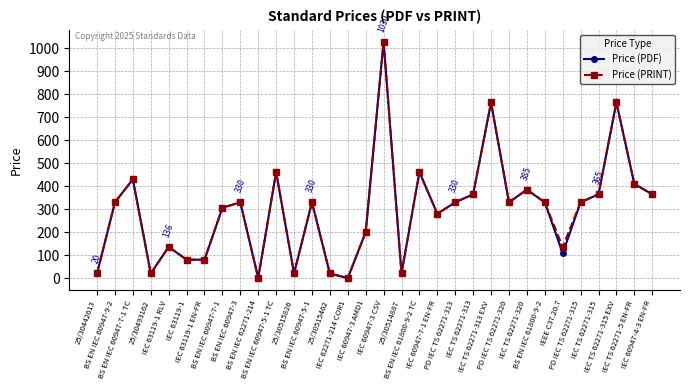

At which category does Price (PDF) reach its first local peak?

BS EN IEC 60947-7-1 TC